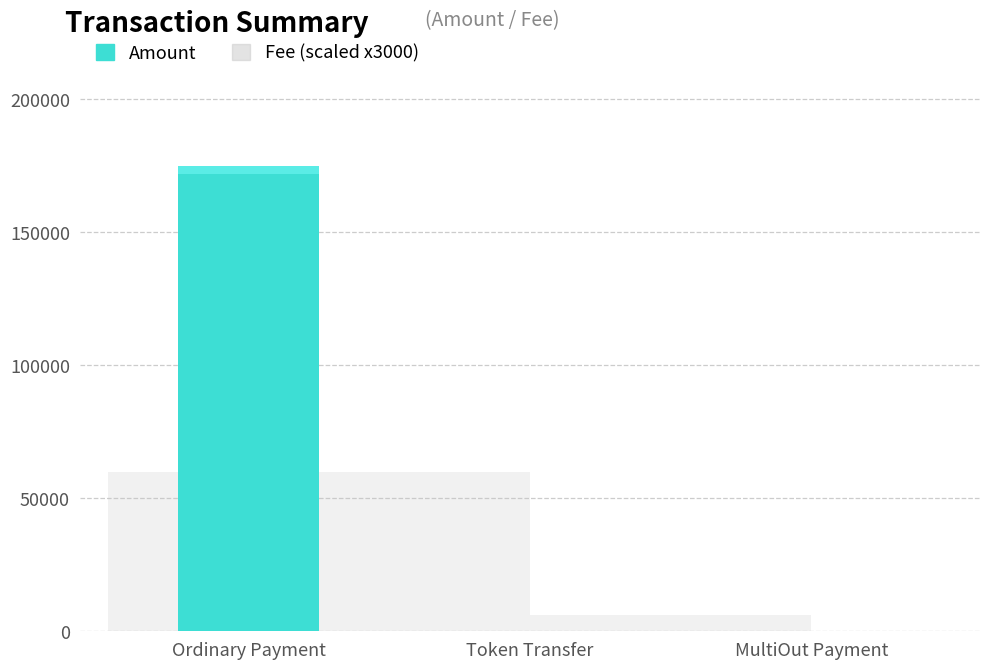

What is the label of the 1st bar from the right?

MultiOut Payment